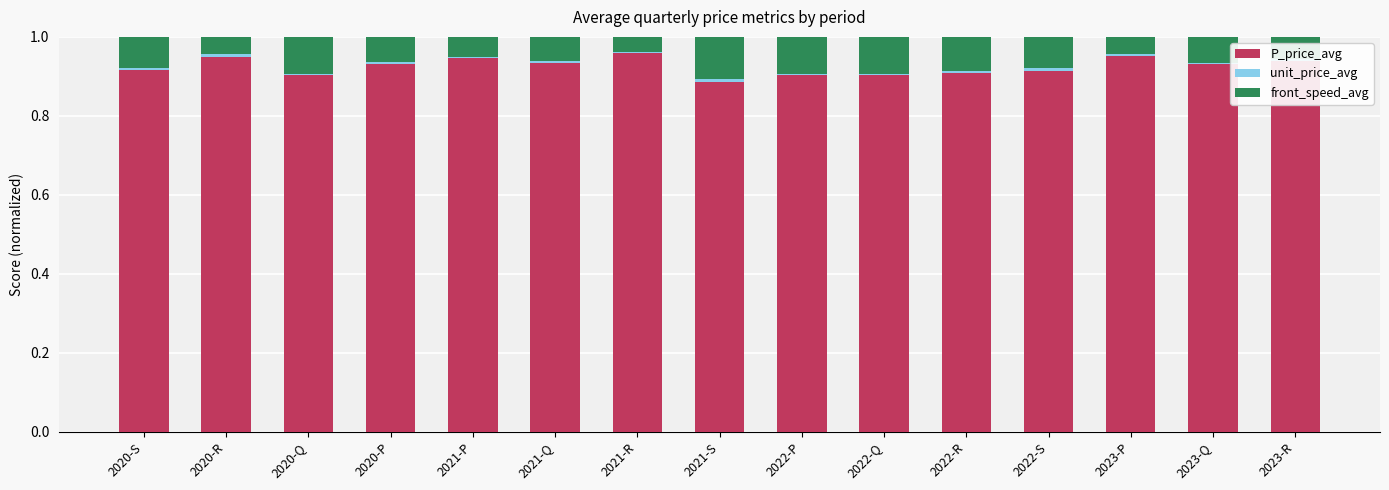

True or false: P_price_avg has a value of 0.4 at 2022-R.

False